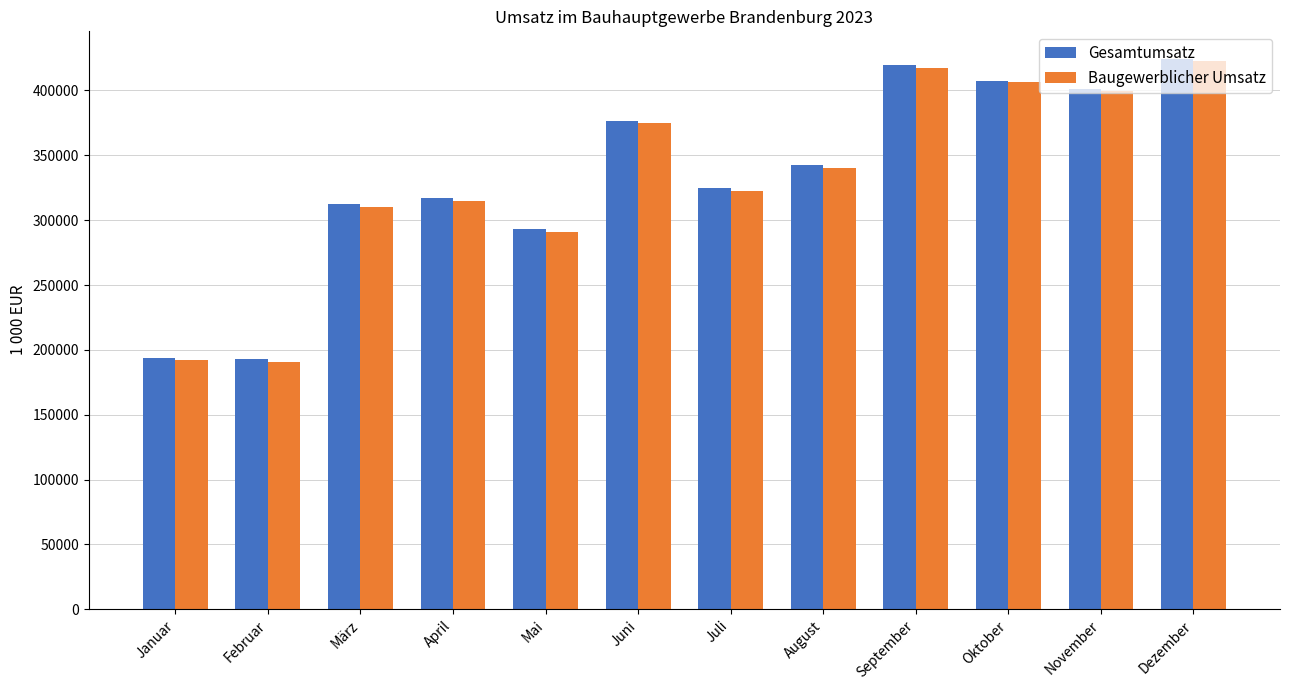

What is the maximum value shown in the chart?

424339